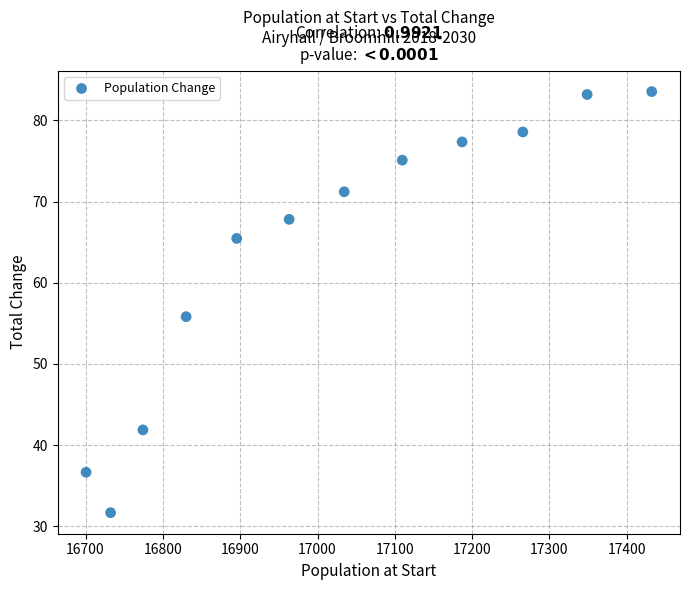

What is the average Y value?

64.0